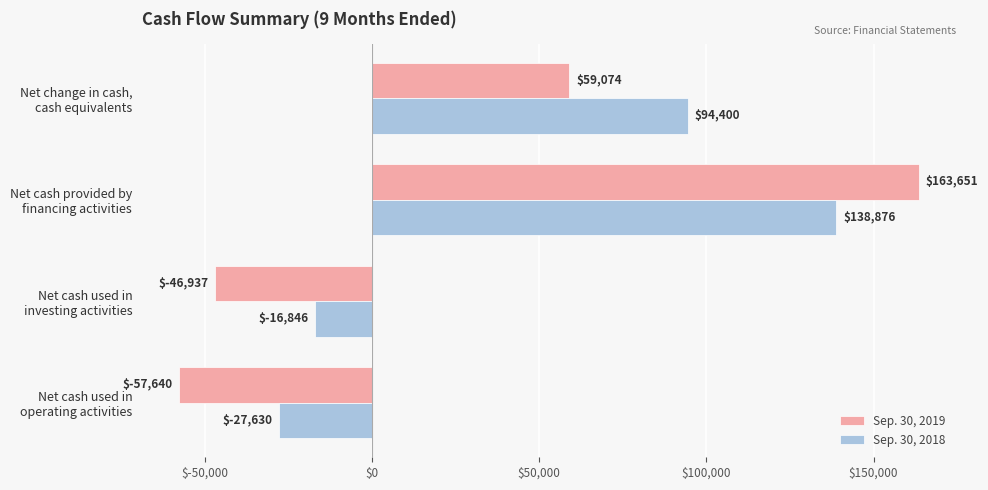

Which series has the largest total across all categories?

Sep. 30, 2018